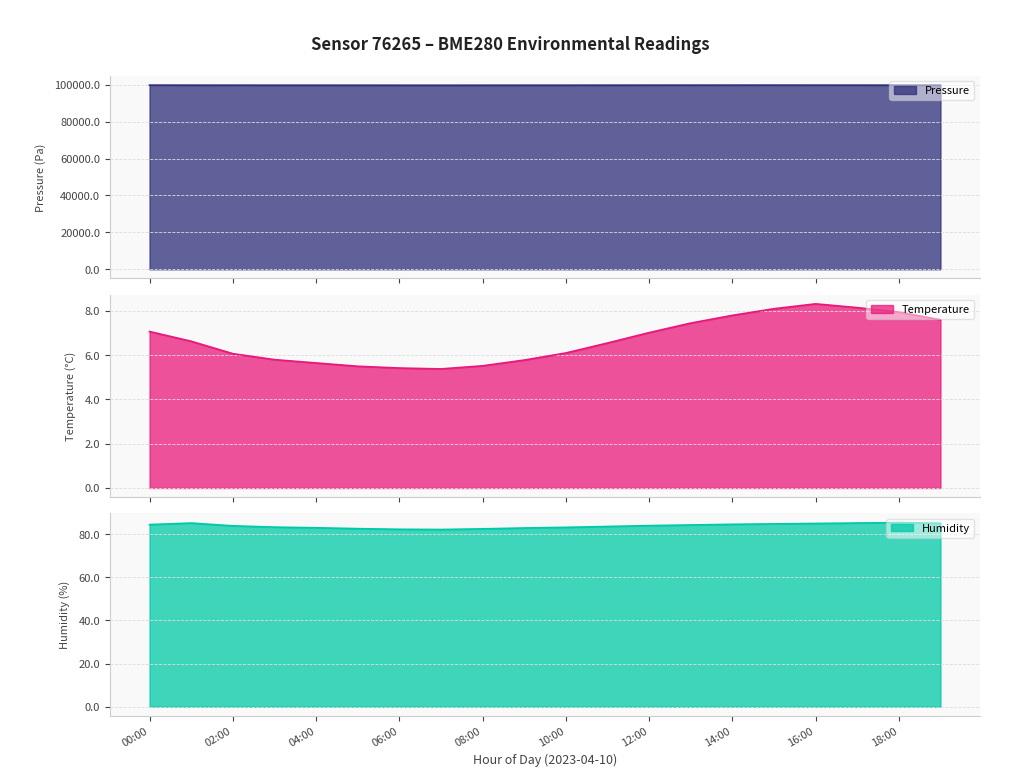

Between 03:00 and 15:00, which series saw the biggest shift?

pressure